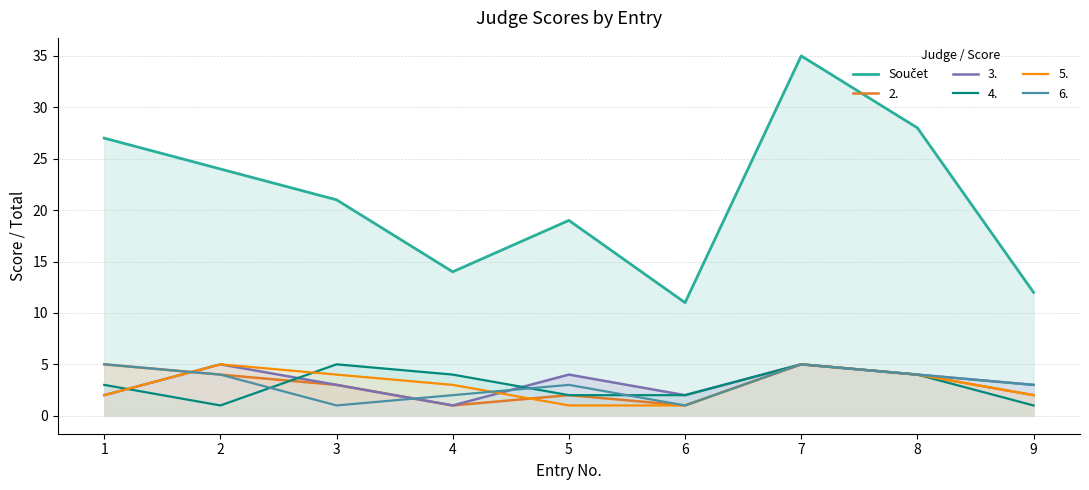

Which has a higher value, 3 or 5?

3